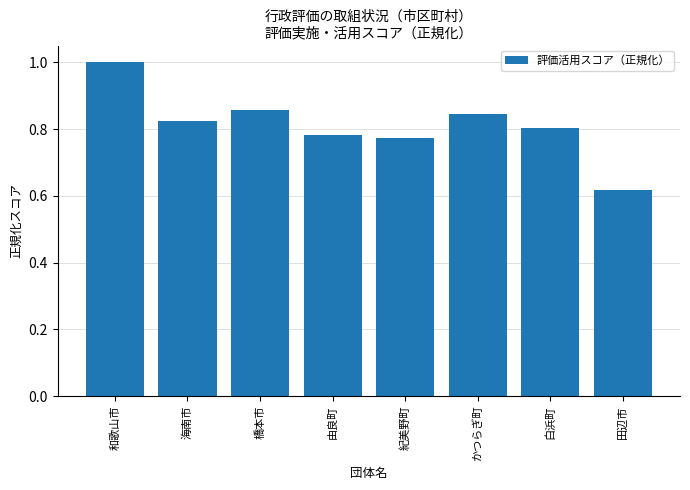

List the labels in order of value, largest first.

和歌山市, 橋本市, かつらぎ町, 海南市, 白浜町, 由良町, 紀美野町, 田辺市